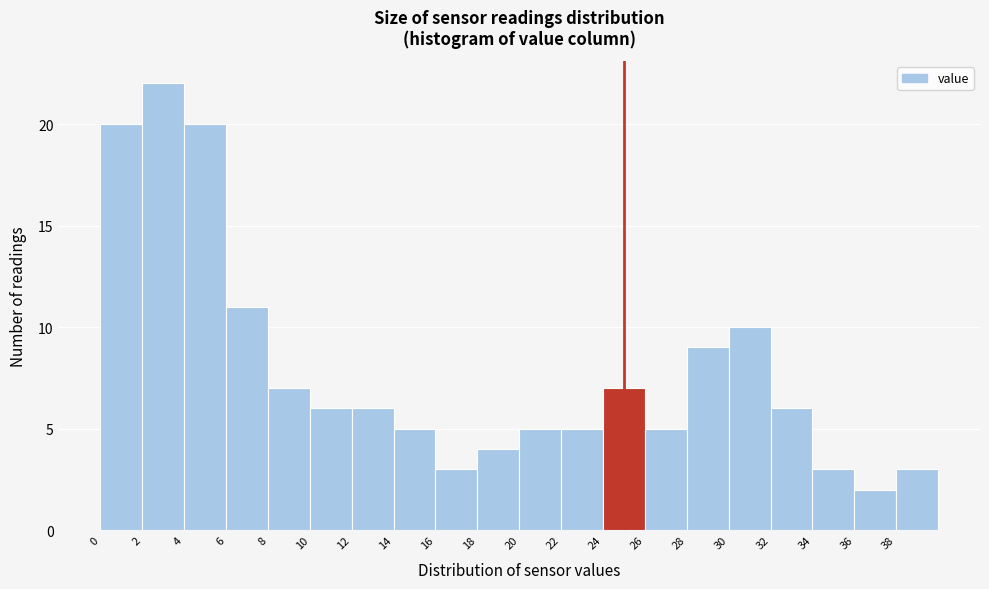

What is the height of the bar covering 0 to 2 on the x-axis? The values are not printed on the chart, so give them approximately, as read against the axis.

20